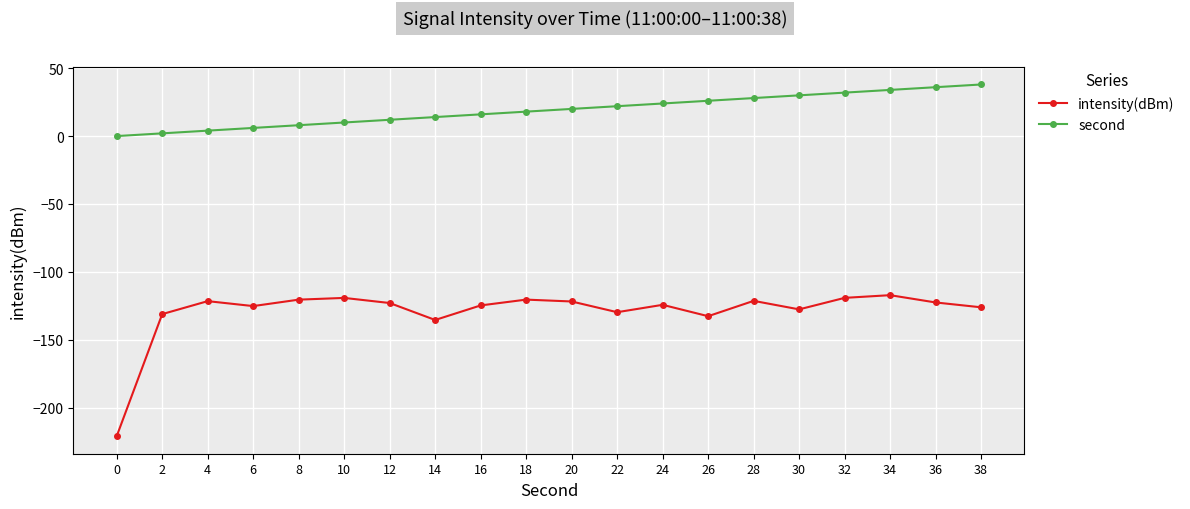

How many values in second are above zero?

19